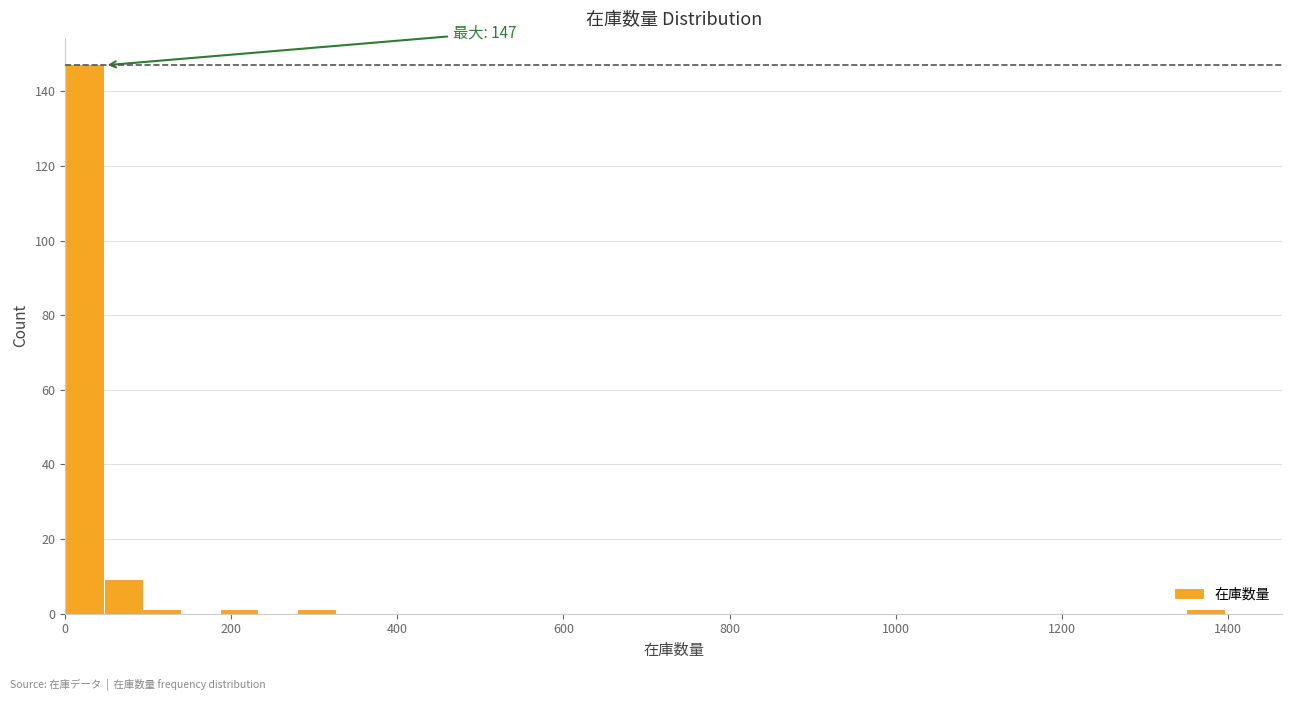

Around what value on the x-axis is the tallest bar? Give the approximate position of its centre, as read against the axis.

20